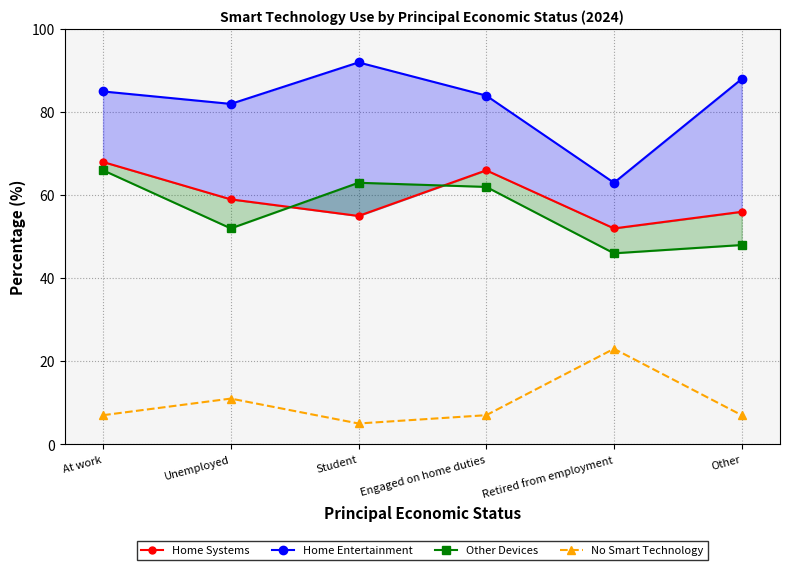

True or false: No Smart Technology and Home Systems cross at least once.

False